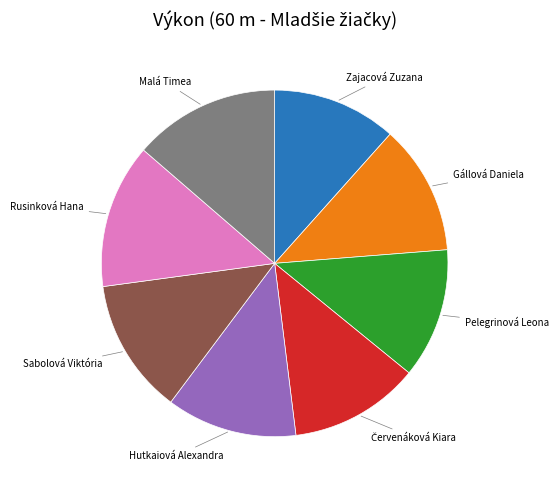

Does any single category account for the majority?

No